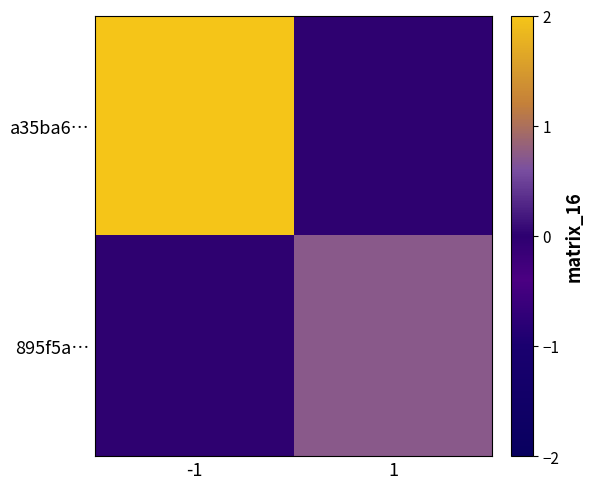

Which has a higher value, -1 or 1?

-1